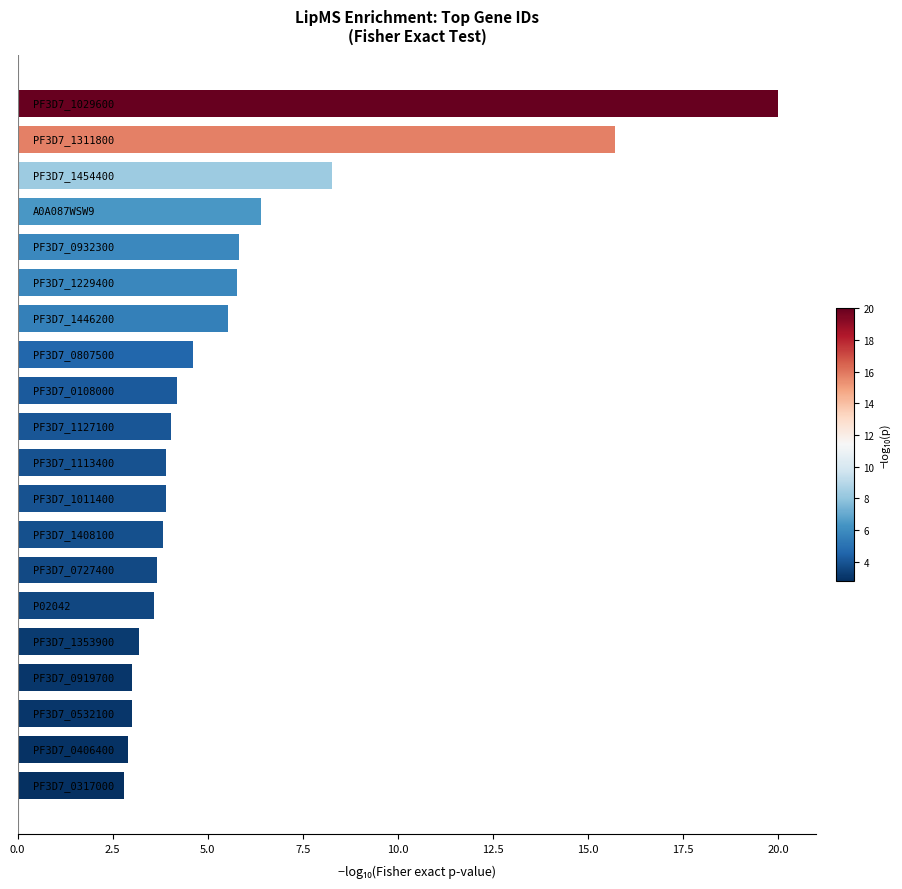

What is the average value?

5.7